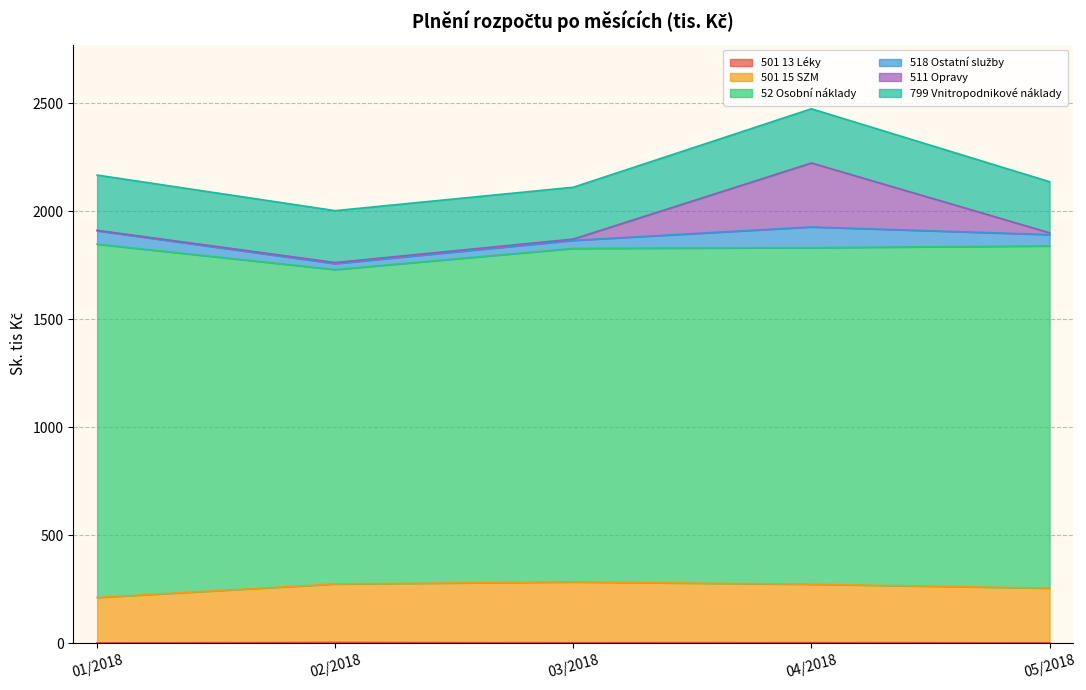

Reading left to right, transcribe all the data shown in this chart.

501 13 Léky: 1.8	3.9	2.6	3.1	2.2
501 15 SZM: 210.3	270.6	281.1	270.1	253.0
52 Osobní náklady: 1634.8	1454.8	1543.5	1557.6	1583.4
518 Ostatní služby: 62.0	27.5	37.1	95.7	52.3
511 Opravy: 2.0	5.0	6.1	296.0	8.6
799 Vnitropodnikové náklady: 255.7	240.1	239.9	250.8	236.2